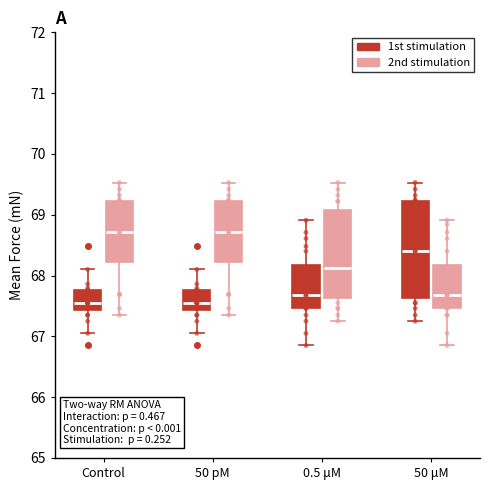

Reading left to right, transcribe this box plot: for each box, give where its median line is, the range the box spans, and where its two whiskers end, as read against the y-axis. The values are not printed on the chart, so give them approximately, as read against the axis.

Control (1st stimulation): median 67.6, box 67.4 to 67.8, whiskers 67.1 to 68.1
Control (2nd stimulation): median 68.7, box 68.2 to 69.2, whiskers 67.4 to 69.5
50 pM (1st stimulation): median 67.6, box 67.4 to 67.8, whiskers 67.1 to 68.1
50 pM (2nd stimulation): median 68.7, box 68.2 to 69.2, whiskers 67.4 to 69.5
0.5 μM (1st stimulation): median 67.7, box 67.5 to 68.2, whiskers 66.9 to 68.9
0.5 μM (2nd stimulation): median 68.1, box 67.6 to 69.1, whiskers 67.3 to 69.5
50 μM (1st stimulation): median 68.4, box 67.6 to 69.2, whiskers 67.3 to 69.5
50 μM (2nd stimulation): median 67.7, box 67.5 to 68.2, whiskers 66.9 to 68.9